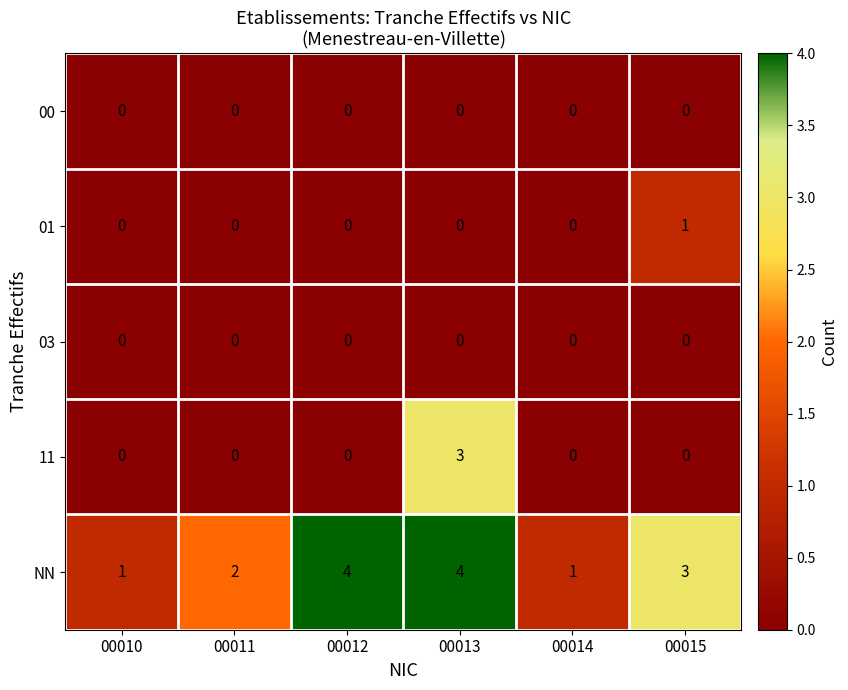

What is the difference between the second highest and minimum values in the NN series?

3